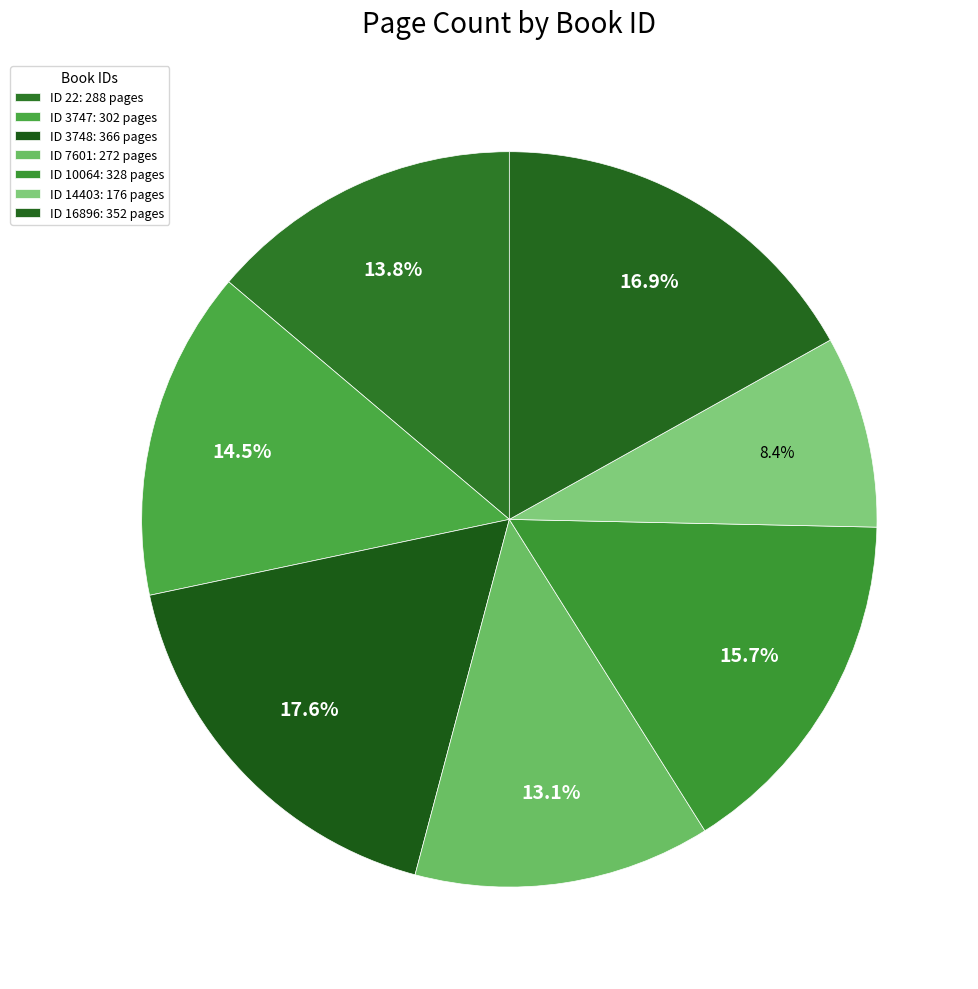

How many segments does this pie chart have?

7